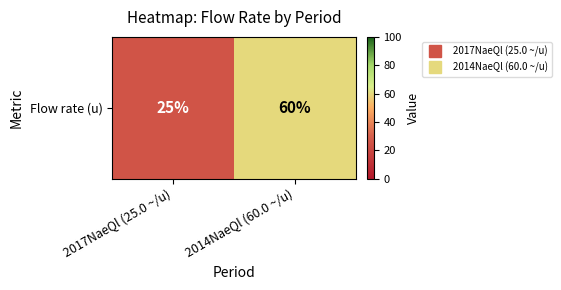

The chart shows a value of 6 at 2017NaeQl (25.0 ~/u). True or false?

False